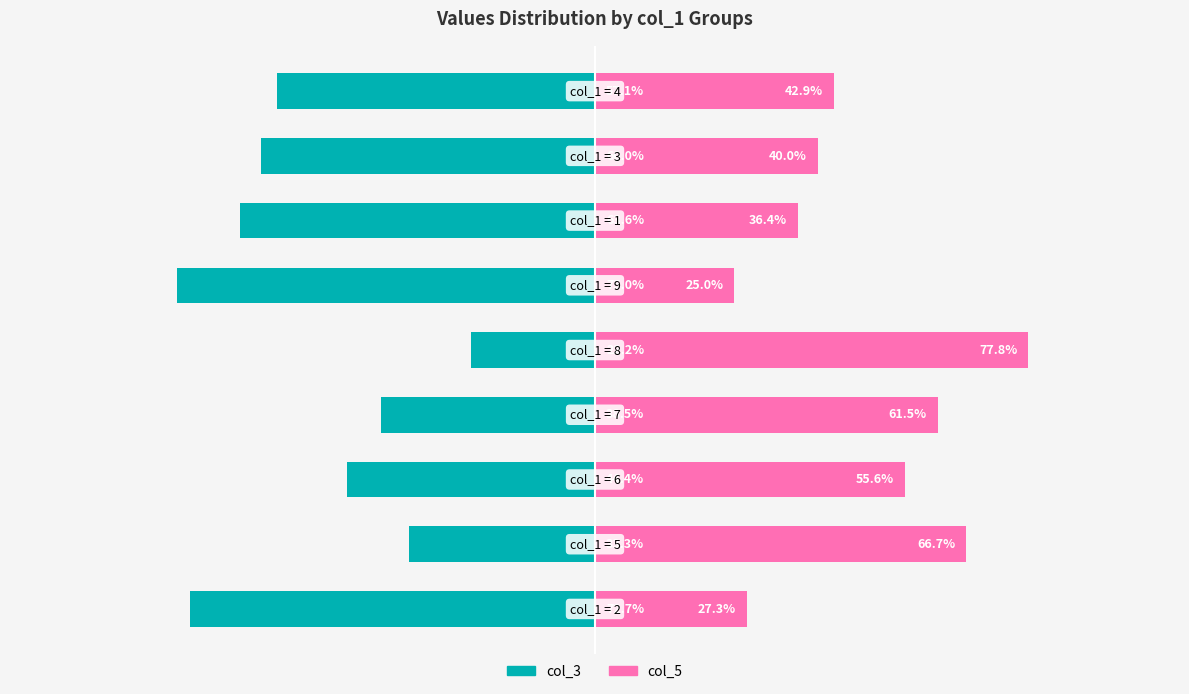

Reading left to right, extract all data points from this chart.

col_3: -72.7	-33.3	-44.4	-38.5	-22.2	-75.0	-63.6	-60.0	-57.1
col_5: 27.3	66.7	55.6	61.5	77.8	25.0	36.4	40.0	42.9